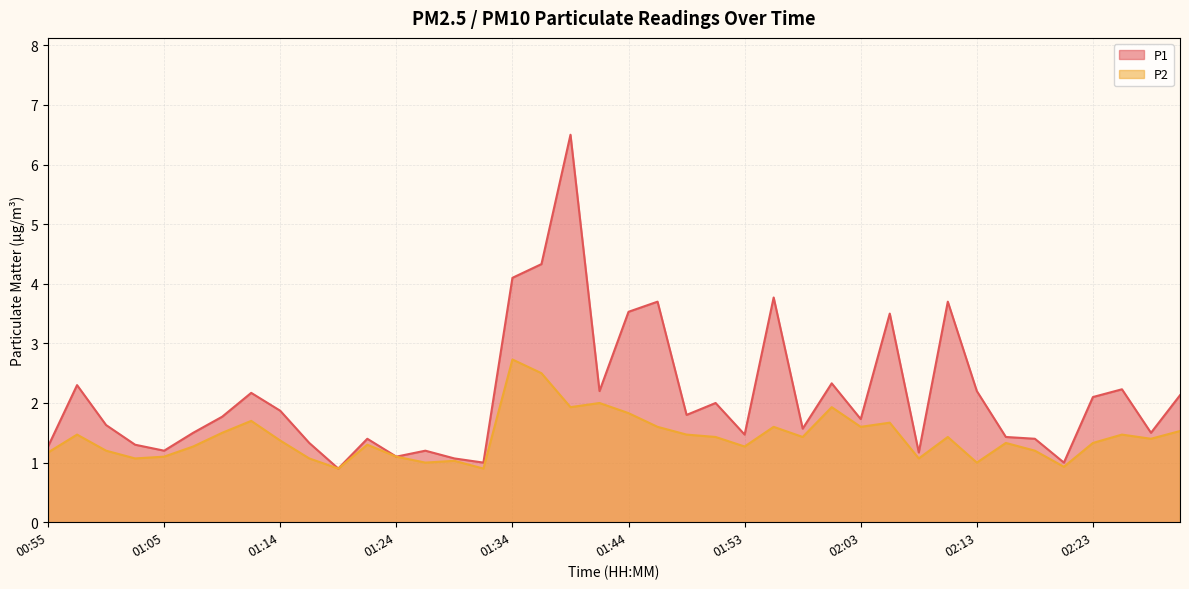

Reading right to left, list all the values displayed in this chart.

P1: 02:30=2.1	02:28=1.5	02:25=2.2	02:23=2.1	02:20=1.0	02:18=1.4	02:15=1.4	02:13=2.2	02:11=3.7	02:08=1.2	02:06=3.5	02:03=1.7	02:01=2.3	01:58=1.6	01:56=3.8	01:53=1.5	01:51=2.0	01:49=1.8	01:46=3.7	01:44=3.5	01:41=2.2	01:39=6.5	01:36=4.3	01:34=4.1	01:31=1.0	01:29=1.1	01:27=1.2	01:24=1.1	01:22=1.4	01:19=0.9	01:17=1.3	01:14=1.9	01:12=2.2	01:09=1.8	01:07=1.5	01:05=1.2	01:02=1.3	01:00=1.6	00:57=2.3	00:55=1.3
P2: 02:30=1.5	02:28=1.4	02:25=1.5	02:23=1.3	02:20=0.9	02:18=1.2	02:15=1.3	02:13=1.0	02:11=1.4	02:08=1.1	02:06=1.7	02:03=1.6	02:01=1.9	01:58=1.4	01:56=1.6	01:53=1.3	01:51=1.4	01:49=1.5	01:46=1.6	01:44=1.8	01:41=2.0	01:39=1.9	01:36=2.5	01:34=2.7	01:31=0.9	01:29=1.0	01:27=1.0	01:24=1.1	01:22=1.3	01:19=0.9	01:17=1.1	01:14=1.4	01:12=1.7	01:09=1.5	01:07=1.3	01:05=1.1	01:02=1.1	01:00=1.2	00:57=1.5	00:55=1.2